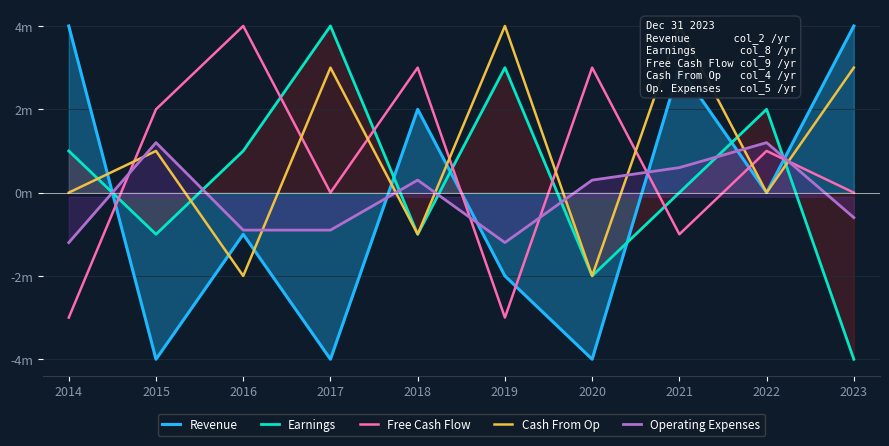

How many categories are shown in the chart?

10